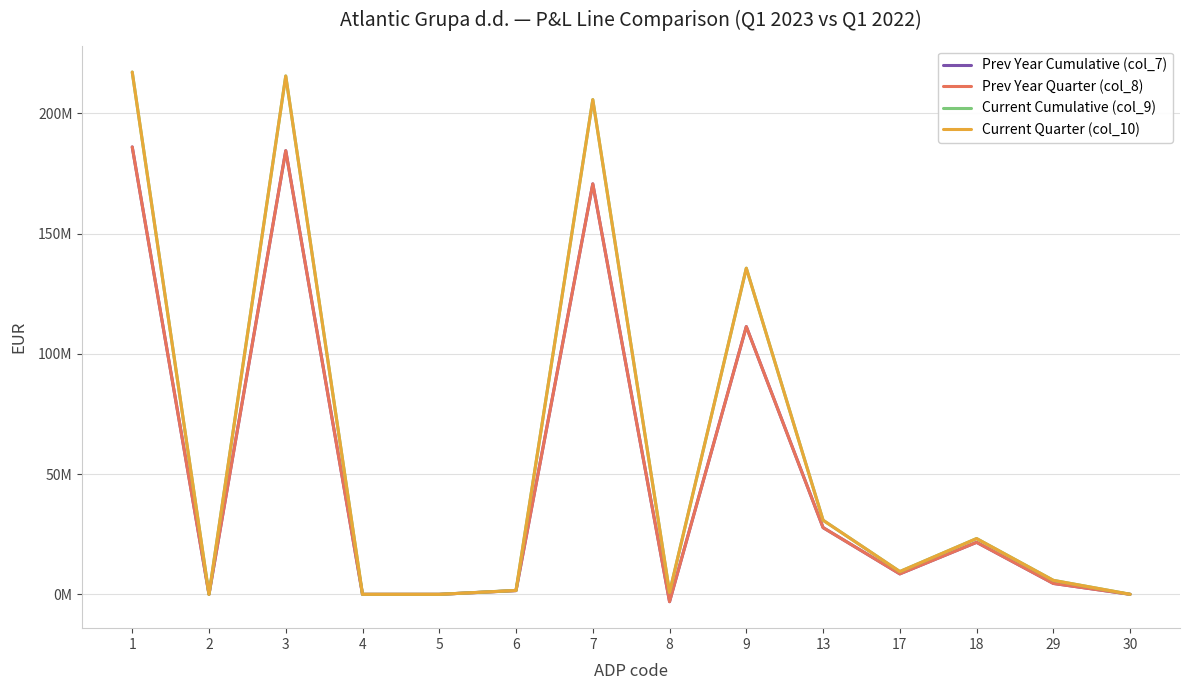

What is the difference between the highest and lowest values at 1?

31138240